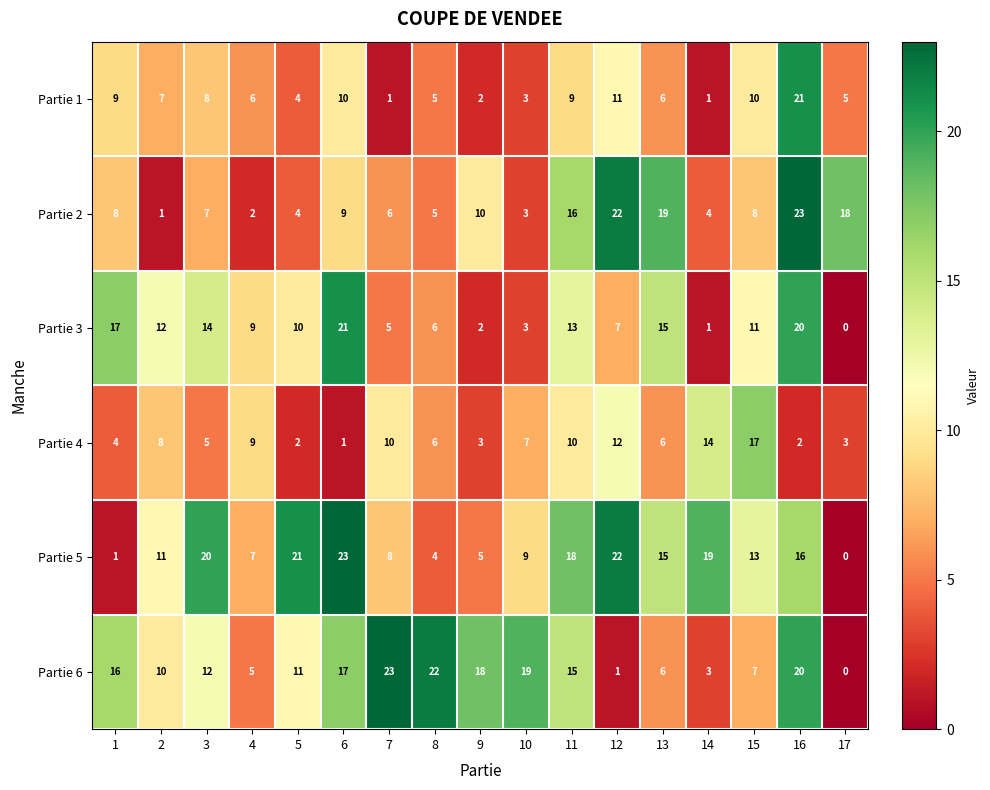

At which label does Partie 5 first exceed 13?

3